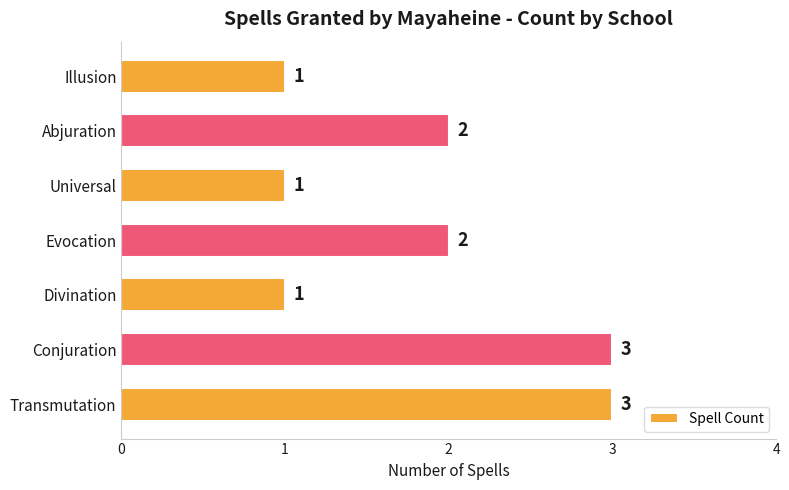

Does the chart contain stacked bars?

No